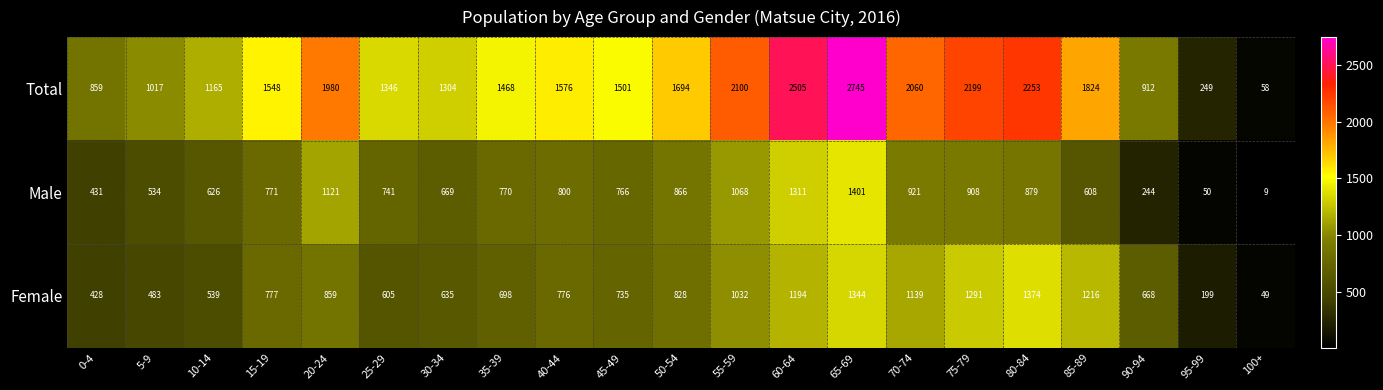

How many data points in Female are less than 776?

10